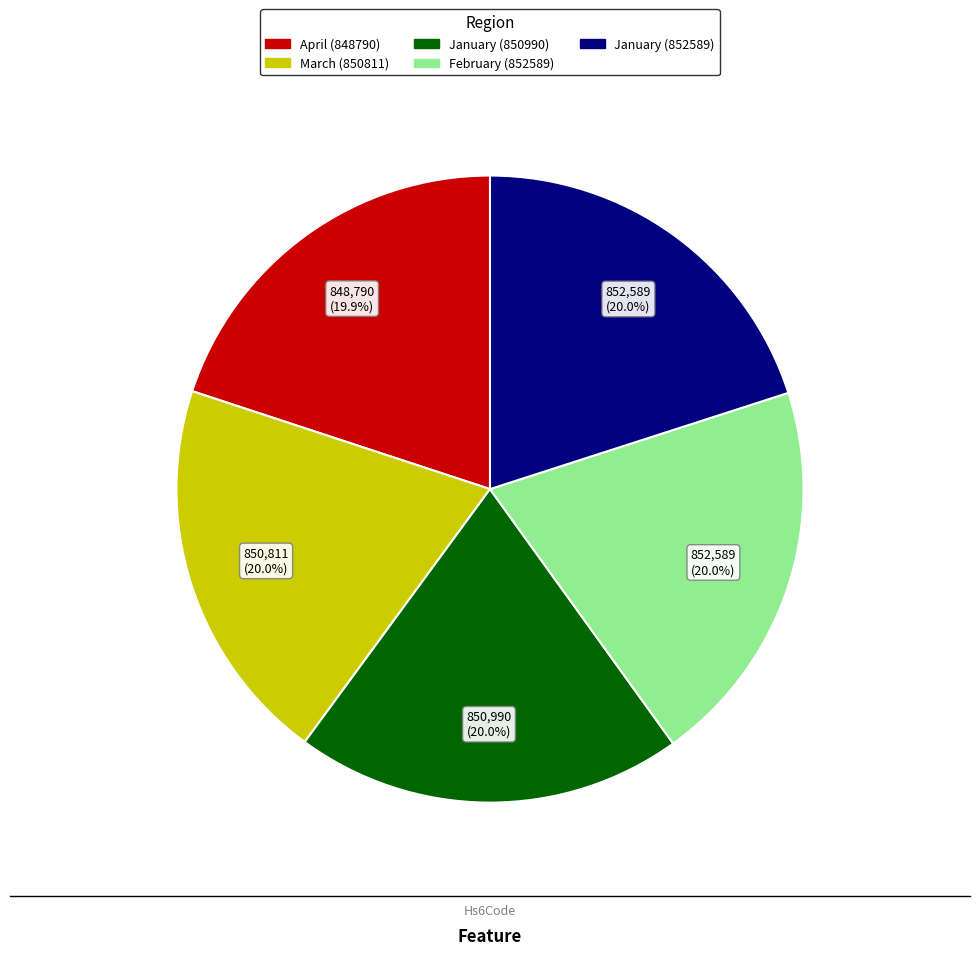

Does January (852589) account for over 50% of the chart?

No